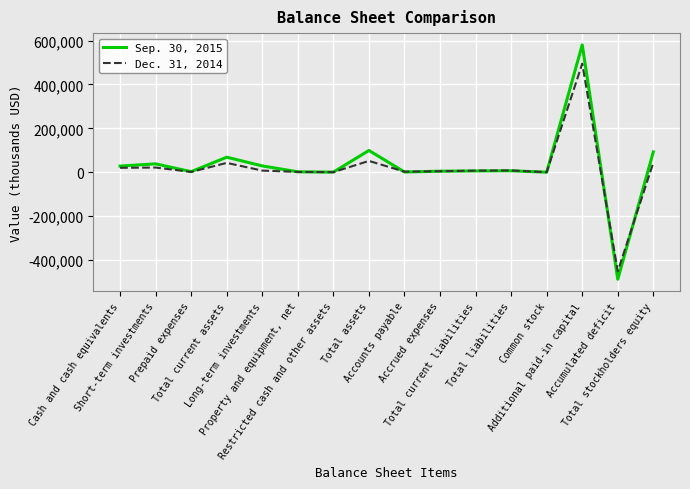

What is the sum of all Sep. 30, 2015 values?

469477